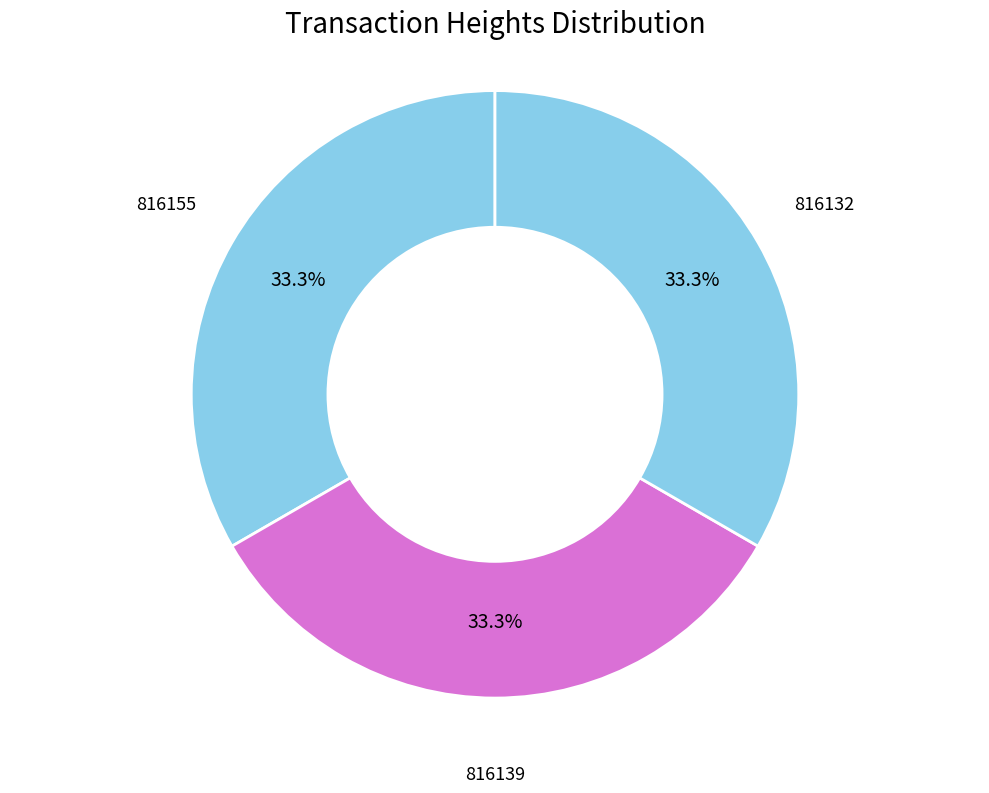

What is the ratio of the value at 816139 to the value at 816155?

1.0